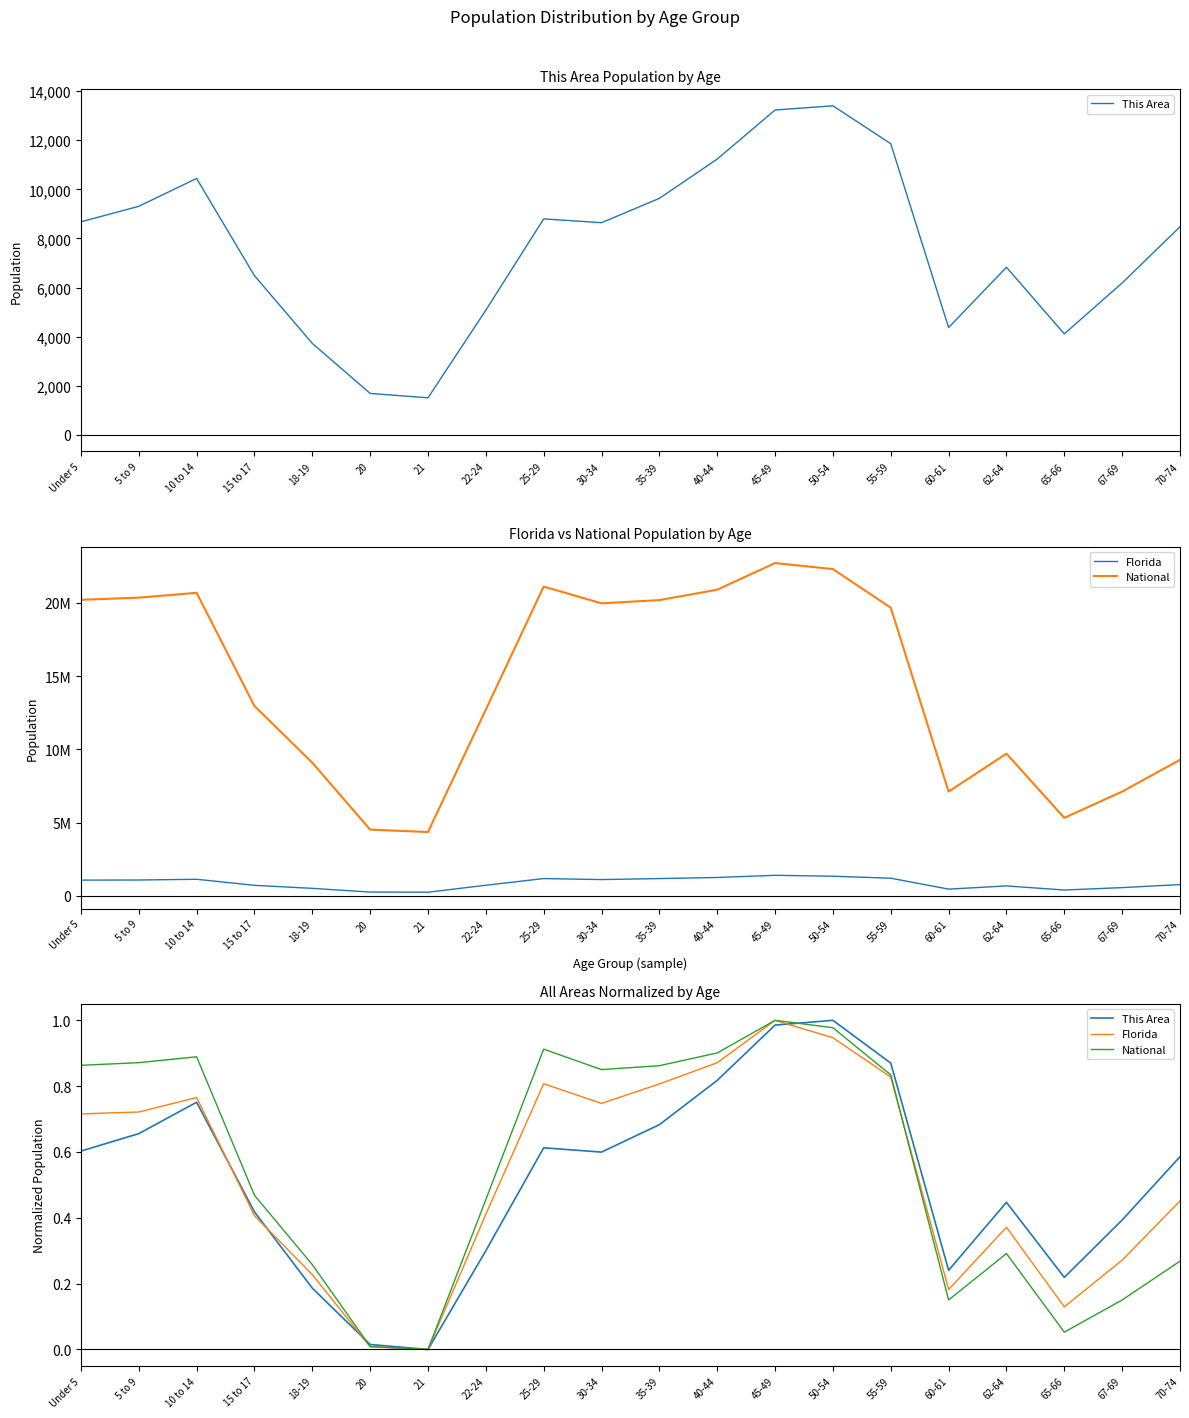

The Florida series shows 1.5 at 40-44. True or false?

False